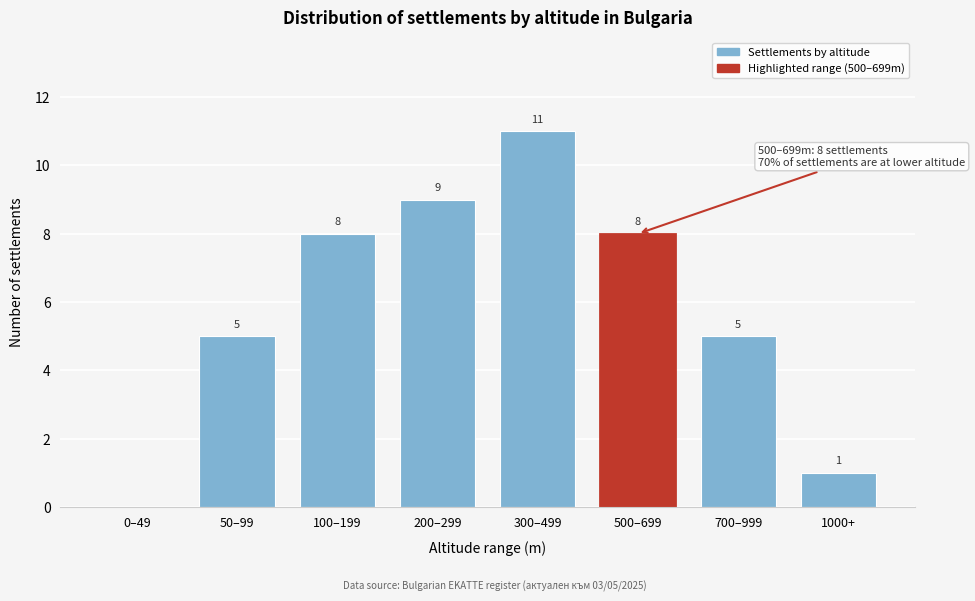

Reading left to right, extract all data points from this chart.

0–49=0	50–99=5	100–199=8	200–299=9	300–499=11	500–699=8	700–999=5	1000+=1